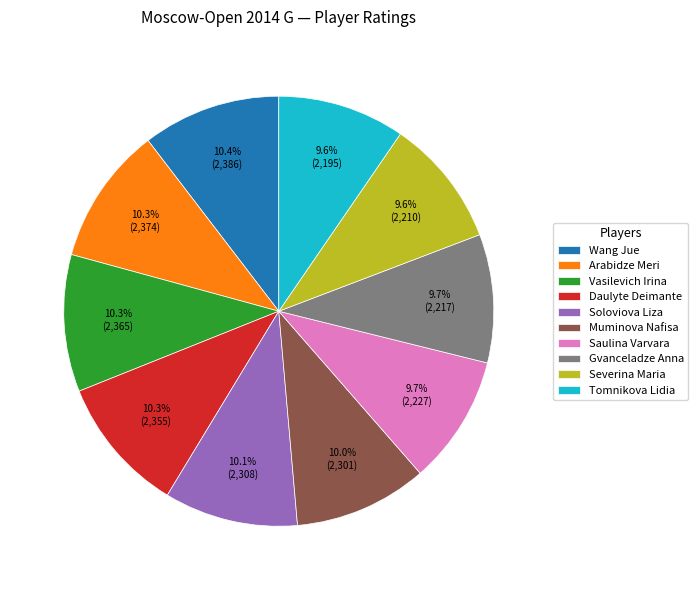

Do Severina Maria and Soloviova Liza together represent more than half of the pie?

No